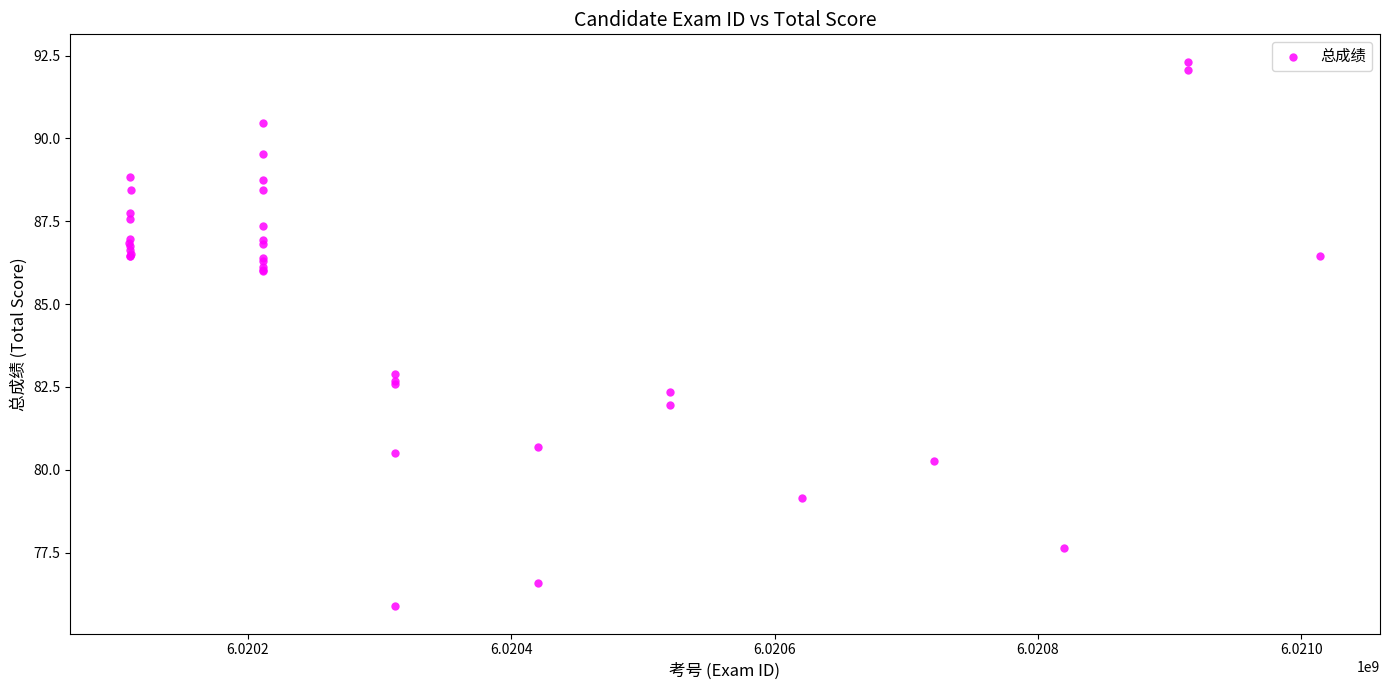

What Y value in the scatter plot is closest to 84?

82.9